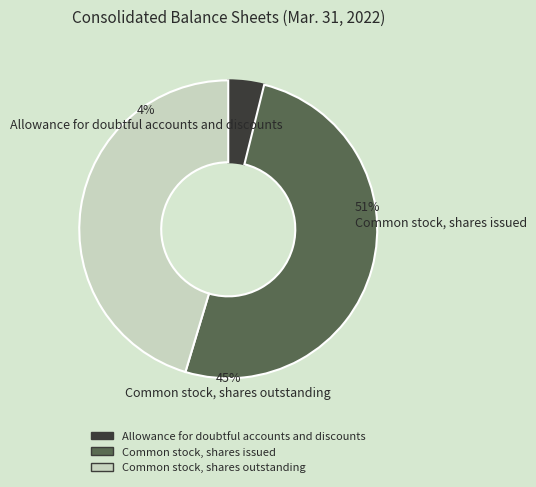

How many segments does this pie chart have?

3